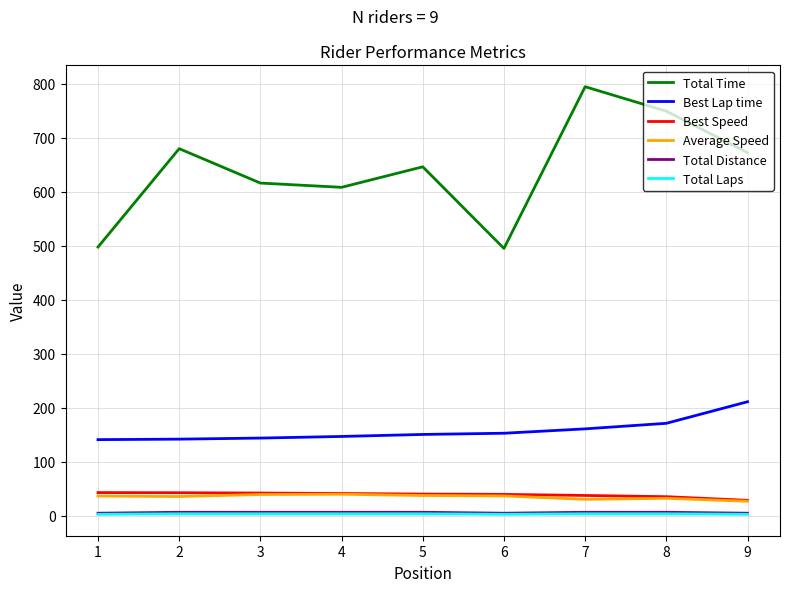

Which series has the largest total across all categories?

Total Time